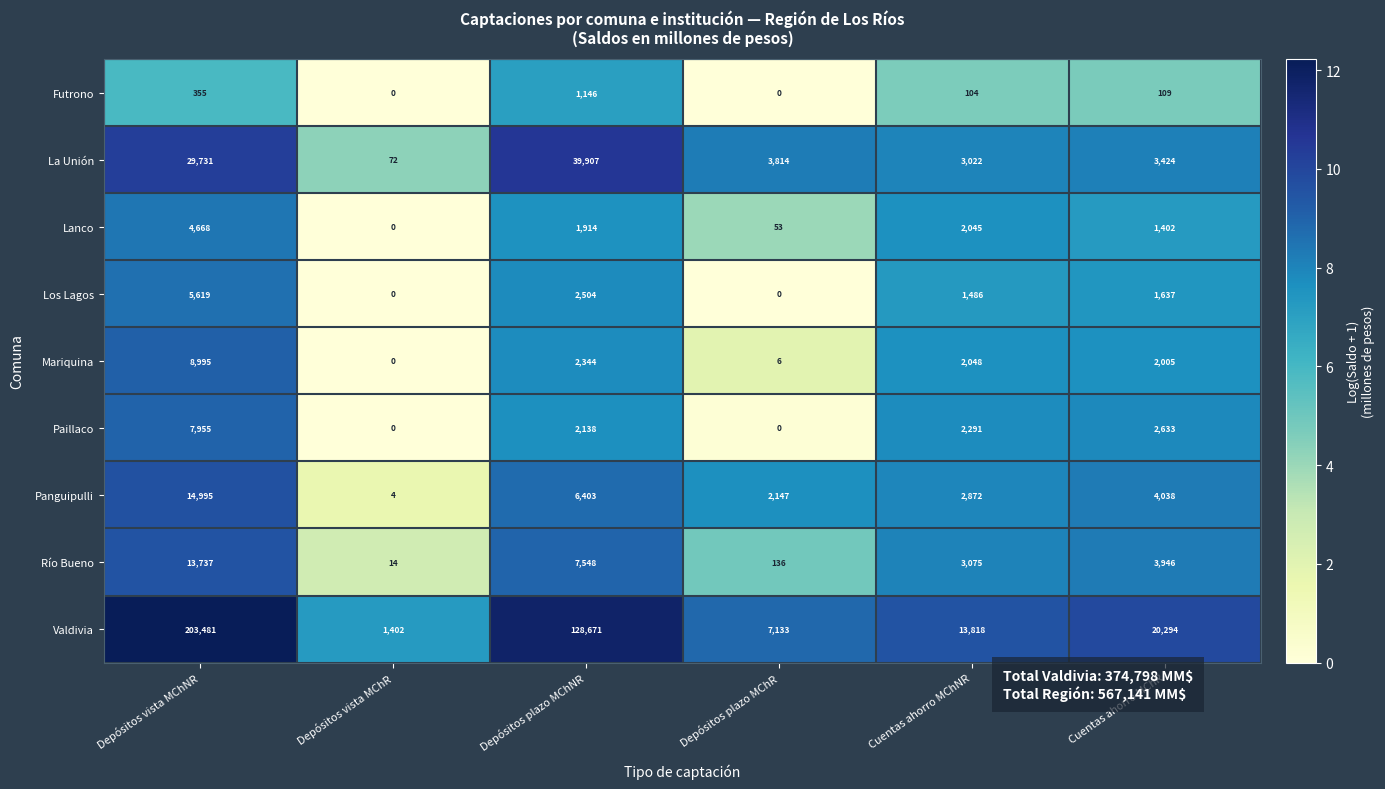

At which category is the sum across all series the highest?

Depósitos vista MChNR